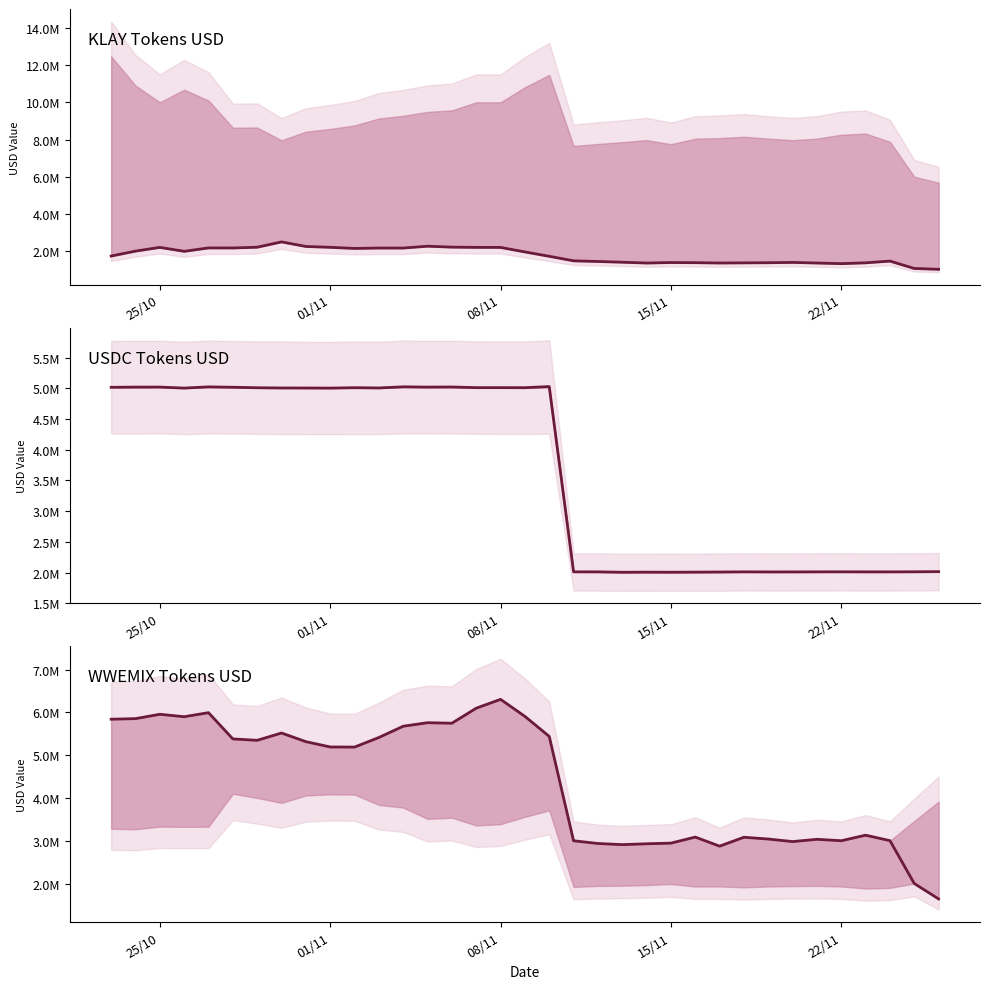

What is the minimum value for KLAY (wemix)?

1029089.2